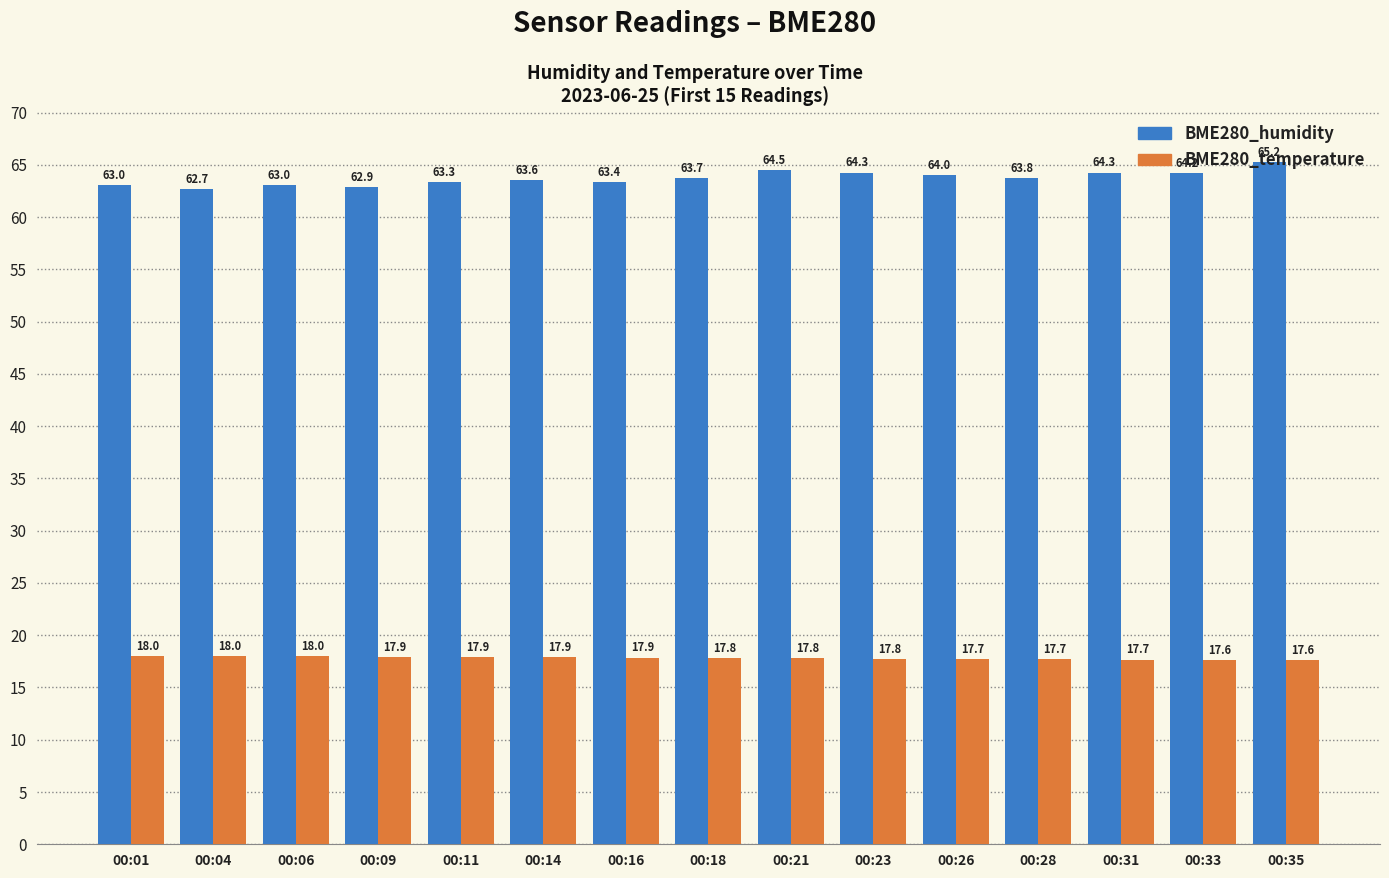

How many groups of bars are there?

15